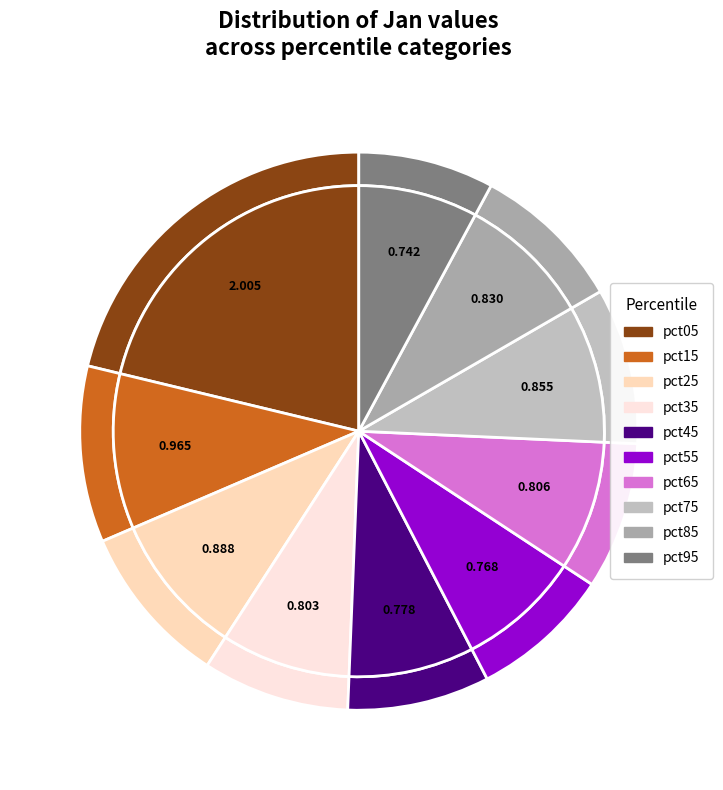

The pct35 slice represents 9% of the pie. True or false?

True